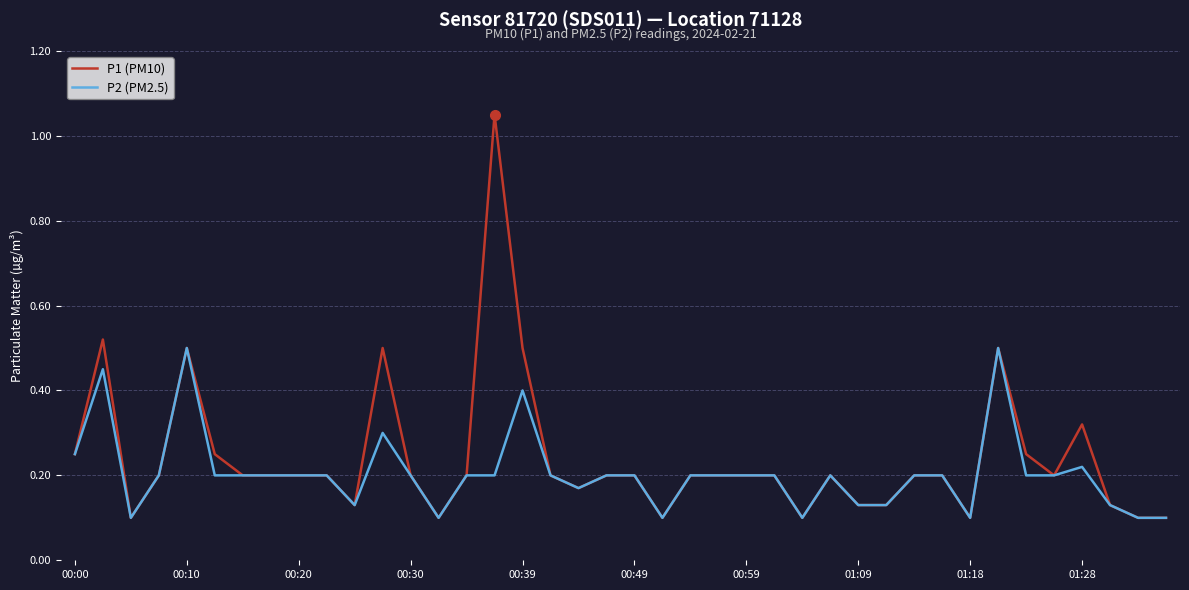

What is the difference between the maximum and second lowest values in the P2 (PM2.5) series?

0.4